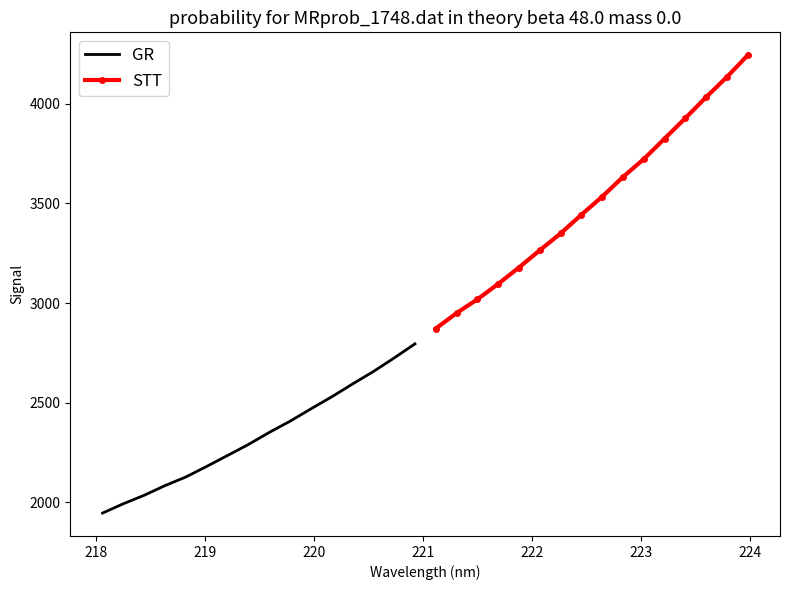

True or false: GR and STT cross at least once.

False